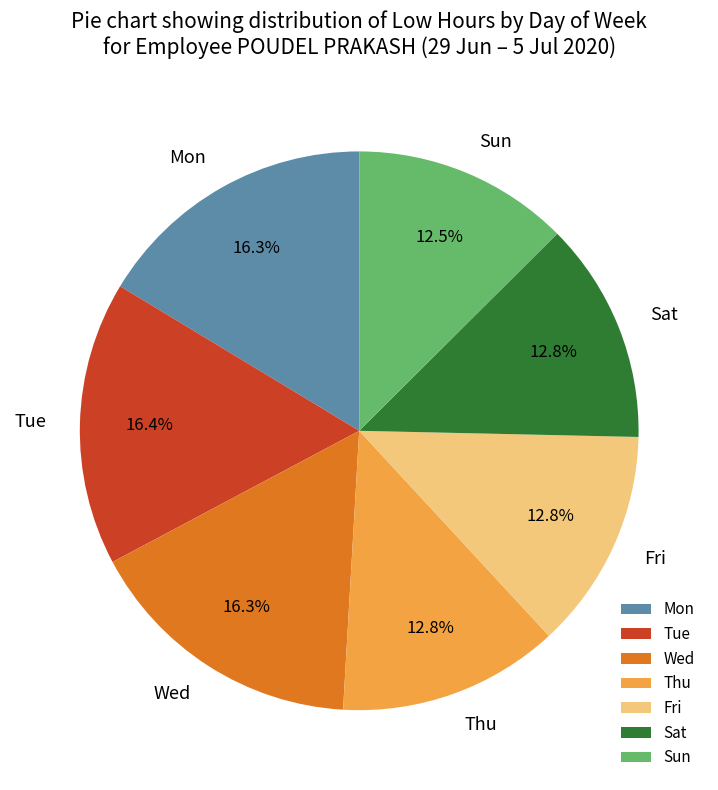

Approximately how many times larger is the value at Fri compared to Sat?

1.0